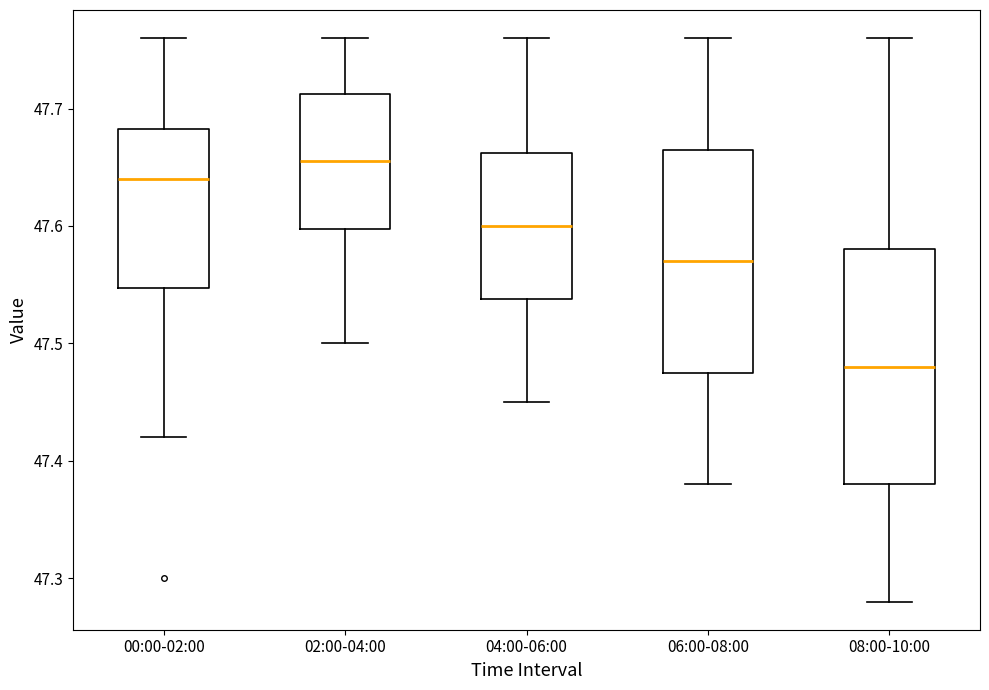

Reading left to right, transcribe this box plot: for each box, give where its median line is, the range the box spans, and where its two whiskers end, as read against the y-axis. The values are not printed on the chart, so give them approximately, as read against the axis.

00:00-02:00: median 47.64, box 47.55 to 47.68, whiskers 47.42 to 47.76
02:00-04:00: median 47.66, box 47.60 to 47.71, whiskers 47.50 to 47.76
04:00-06:00: median 47.60, box 47.54 to 47.66, whiskers 47.45 to 47.76
06:00-08:00: median 47.57, box 47.48 to 47.67, whiskers 47.38 to 47.76
08:00-10:00: median 47.48, box 47.38 to 47.58, whiskers 47.28 to 47.76